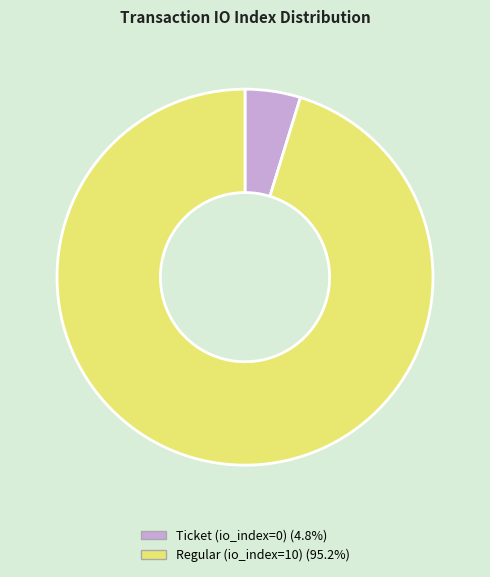

Do Ticket (io_index=0) and Regular (io_index=10) together represent more than half of the pie?

Yes